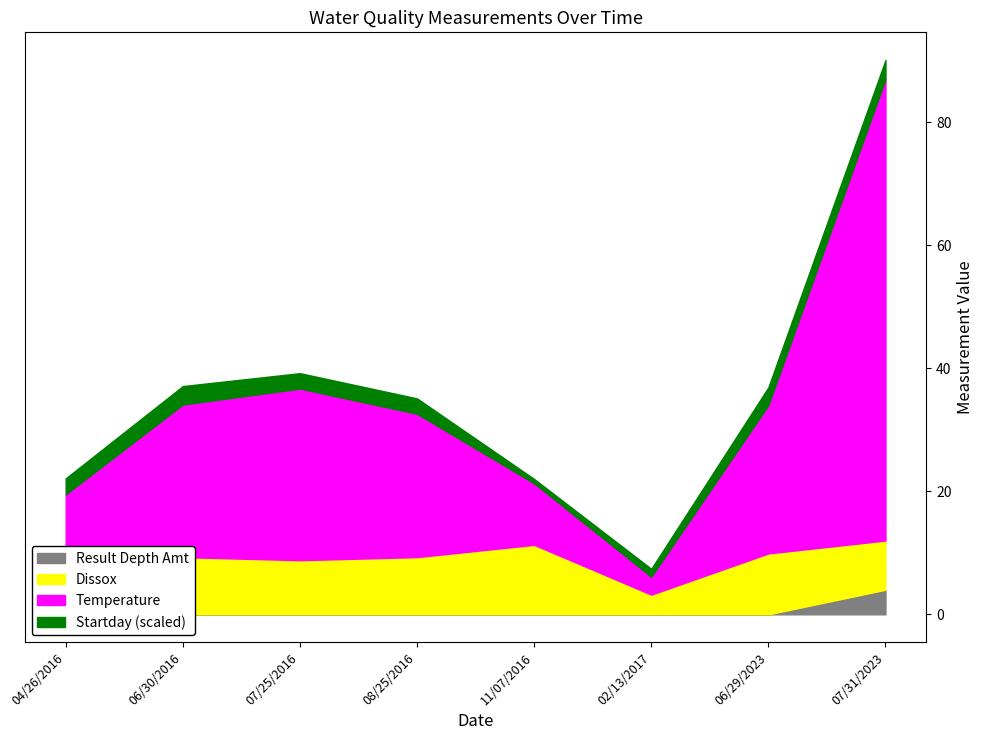

The Result Depth Amt series shows 0.0 at 08/25/2016. True or false?

True